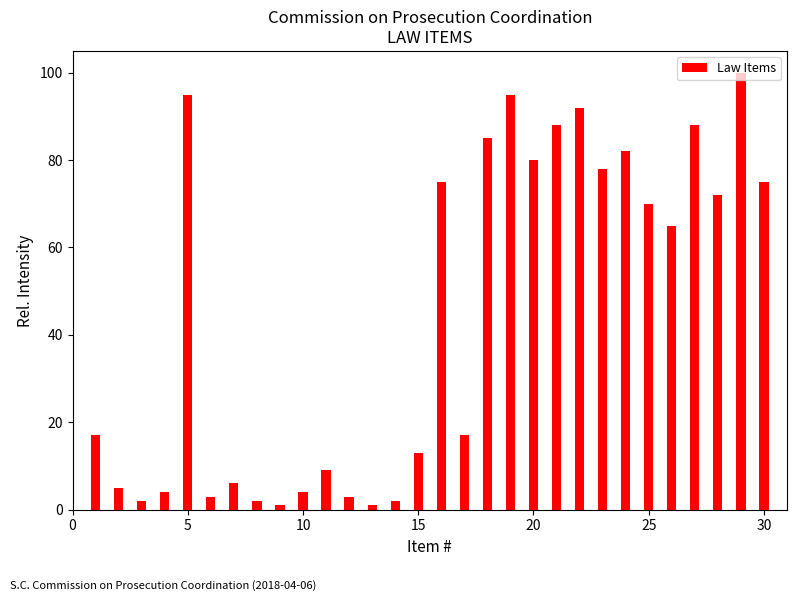

Reading left to right, extract all data points from this chart.

17	5	2	4	95	3	6	2	1	4	9	3	1	2	13	75	17	85	95	80	88	92	78	82	70	65	88	72	100	75